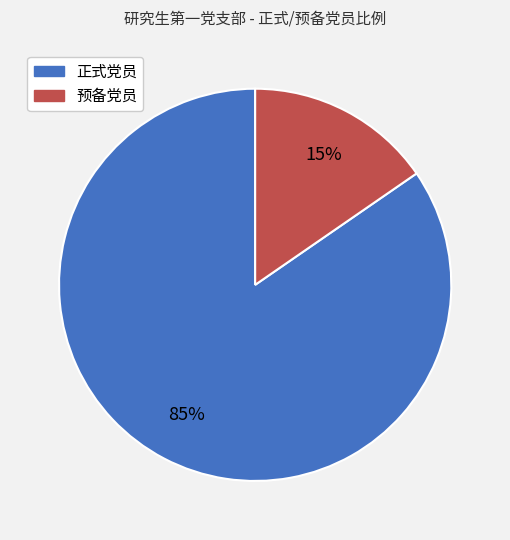

To the nearest percent, what is the combined percentage of 预备党员 and 正式党员?

100%